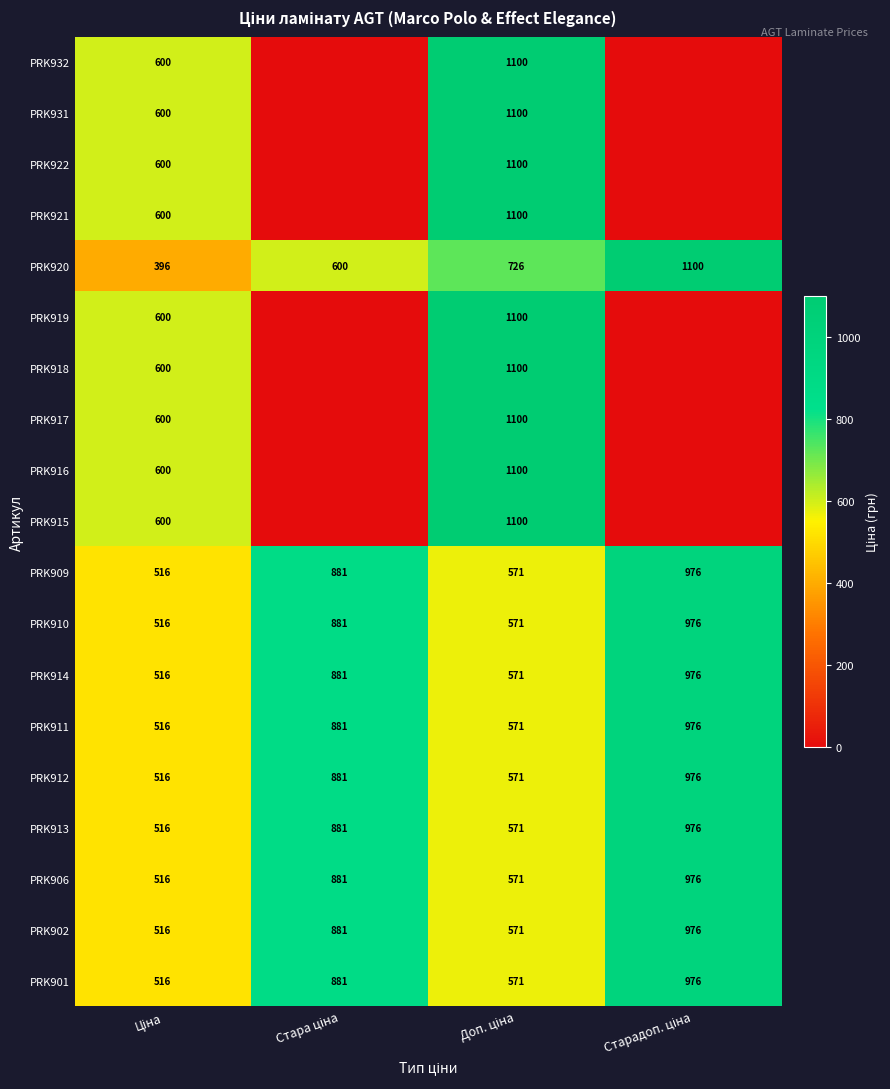

What is the average value of the PRK909 series?

736